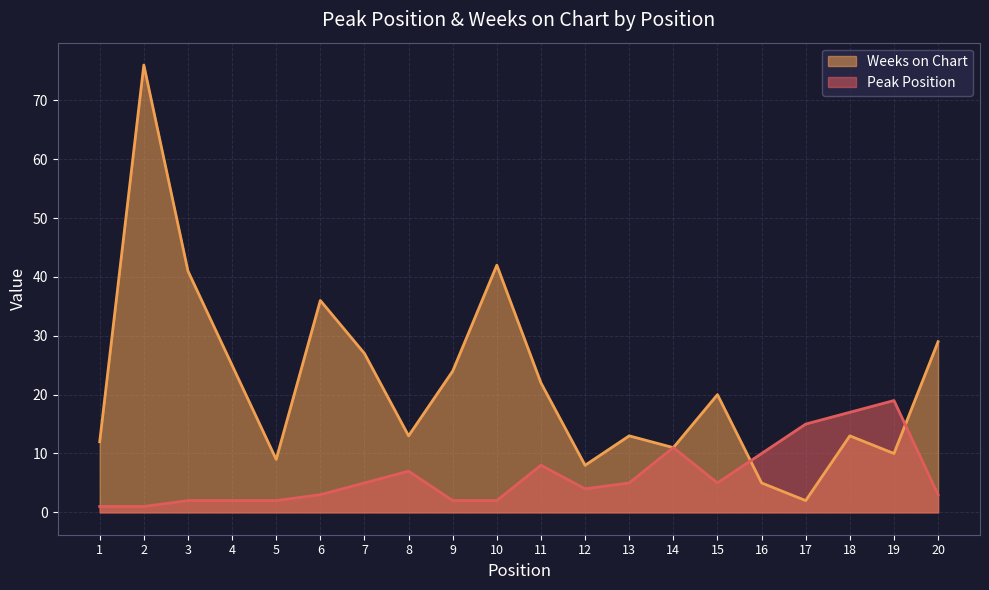

At which category does Weeks on Chart reach its first local valley?

5